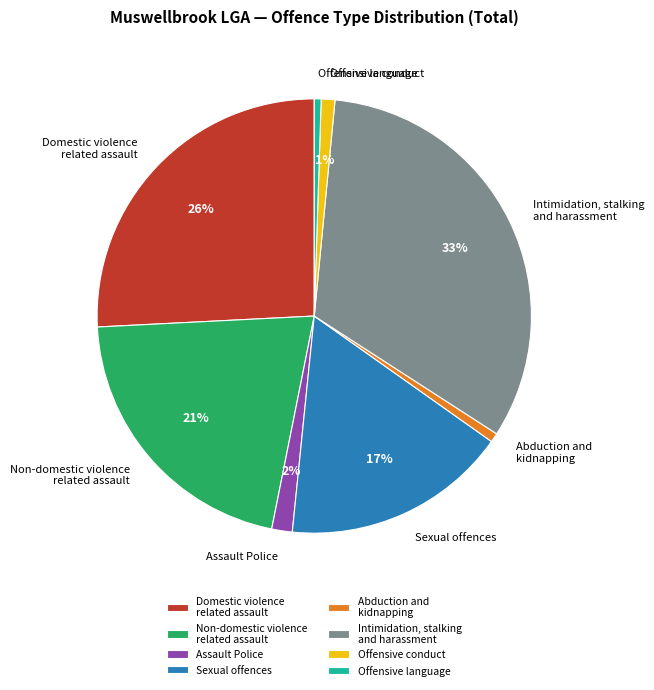

The Offensive language slice represents 1% of the pie. True or false?

True